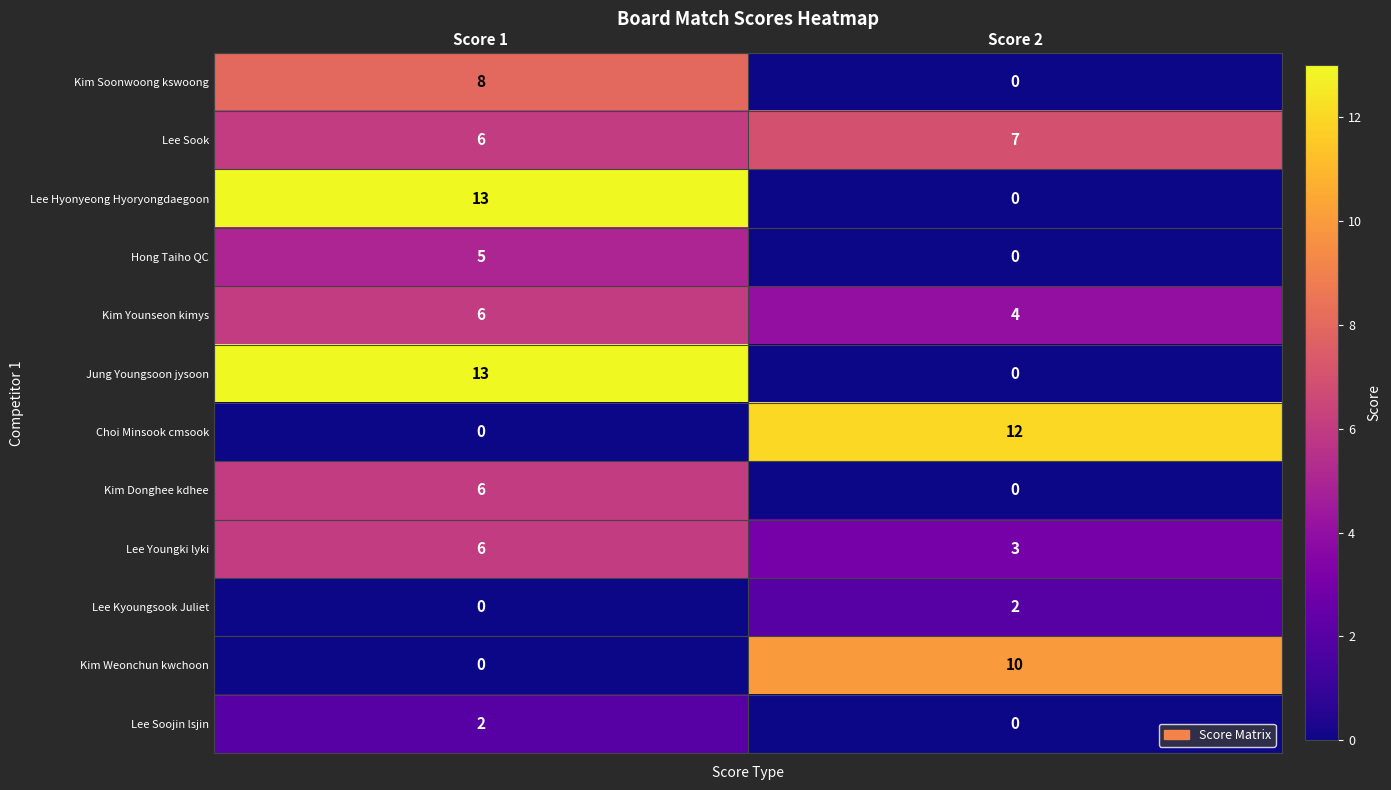

What is the difference between the highest and lowest values at Score 2?

12